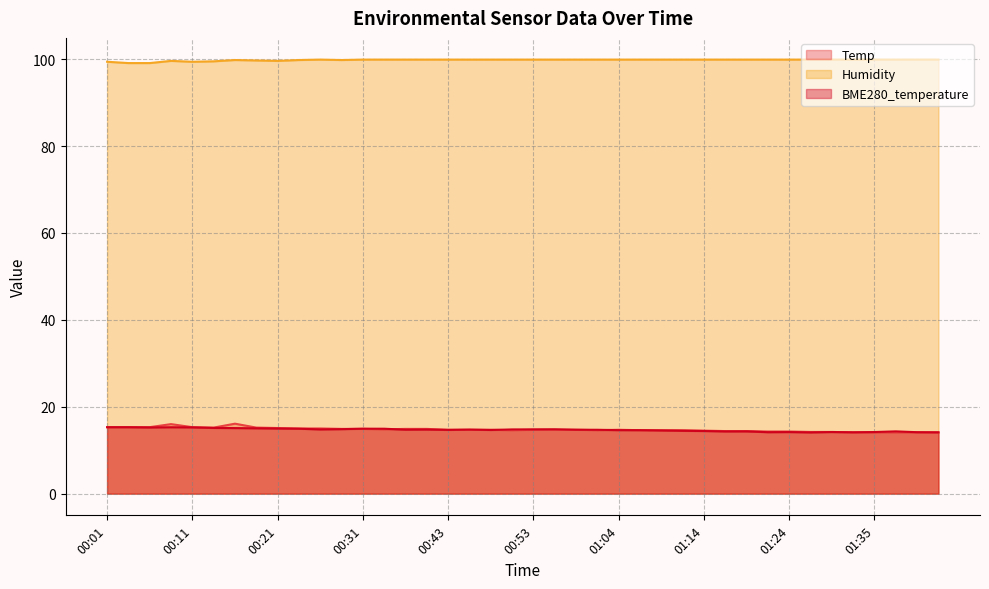

At which category is the sum across all series the highest?

00:16